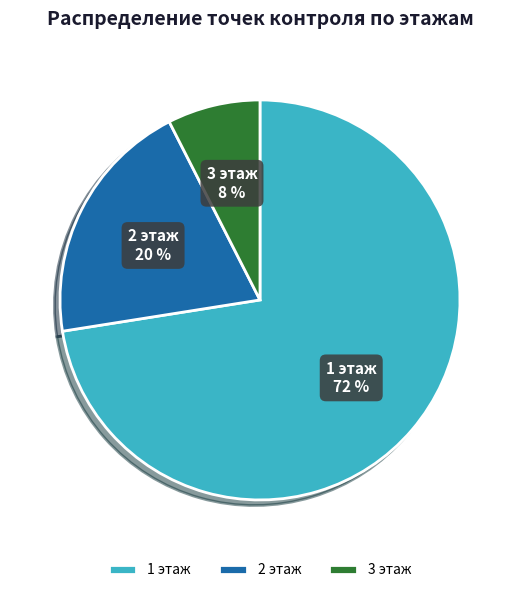

Which has a higher value, 3 этаж or 2 этаж?

2 этаж